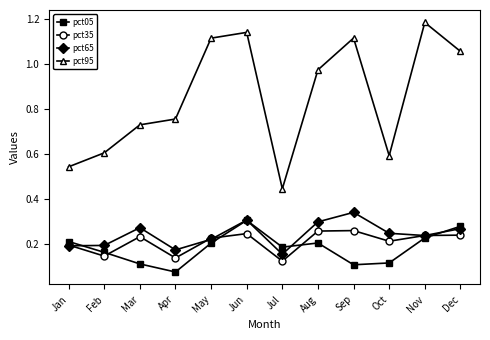

True or false: pct05 has a value of 0.3 at Jun.

True